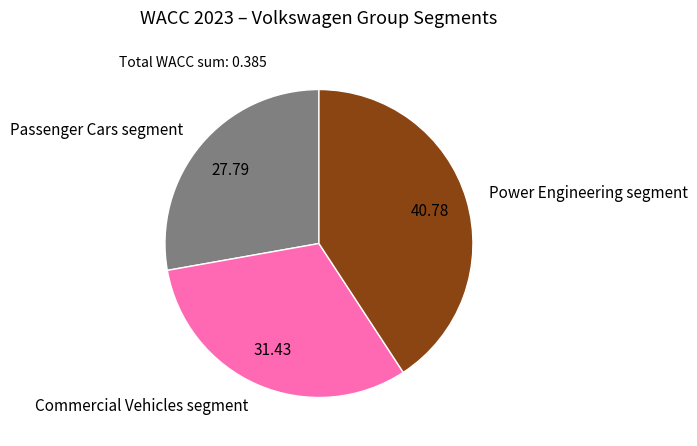

Which has a higher value, Commercial Vehicles segment or Passenger Cars segment?

Commercial Vehicles segment